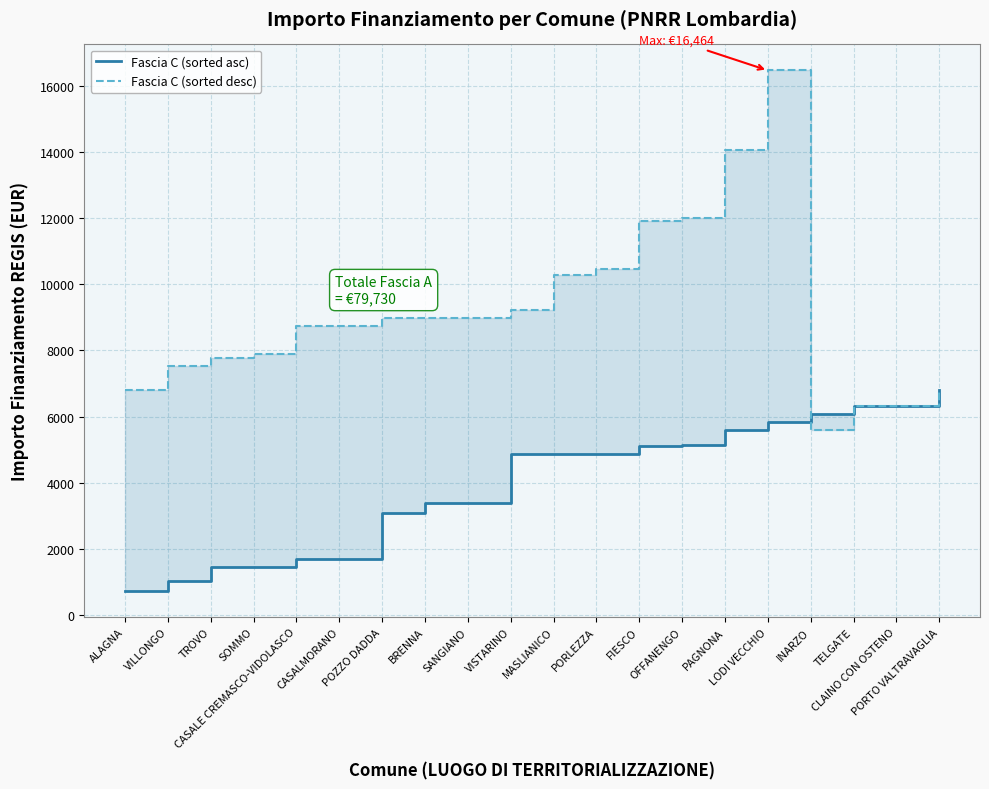

What is the total value across all series at LODI VECCHIO?

22295